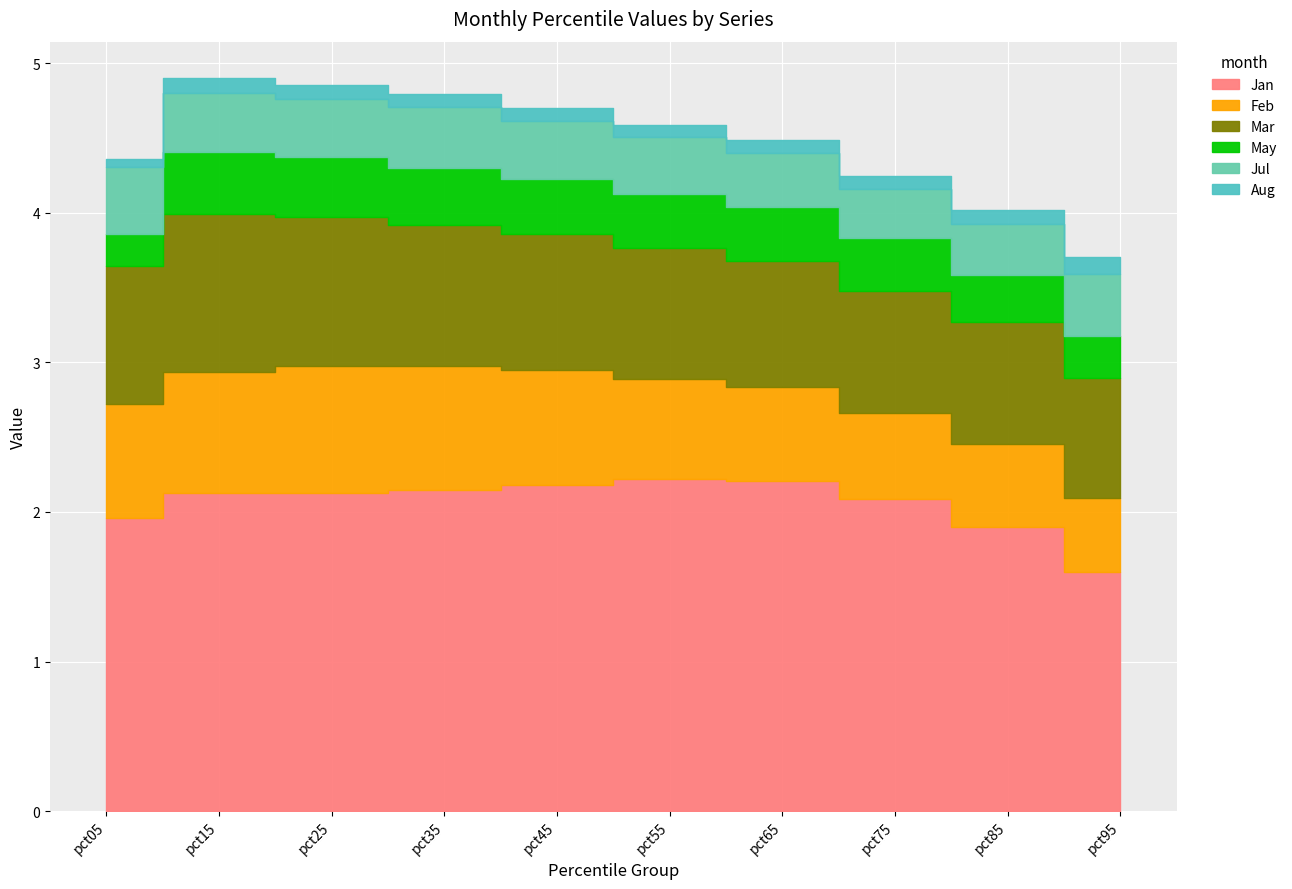

True or false: Aug has more than 2 points higher than both neighbors.

False